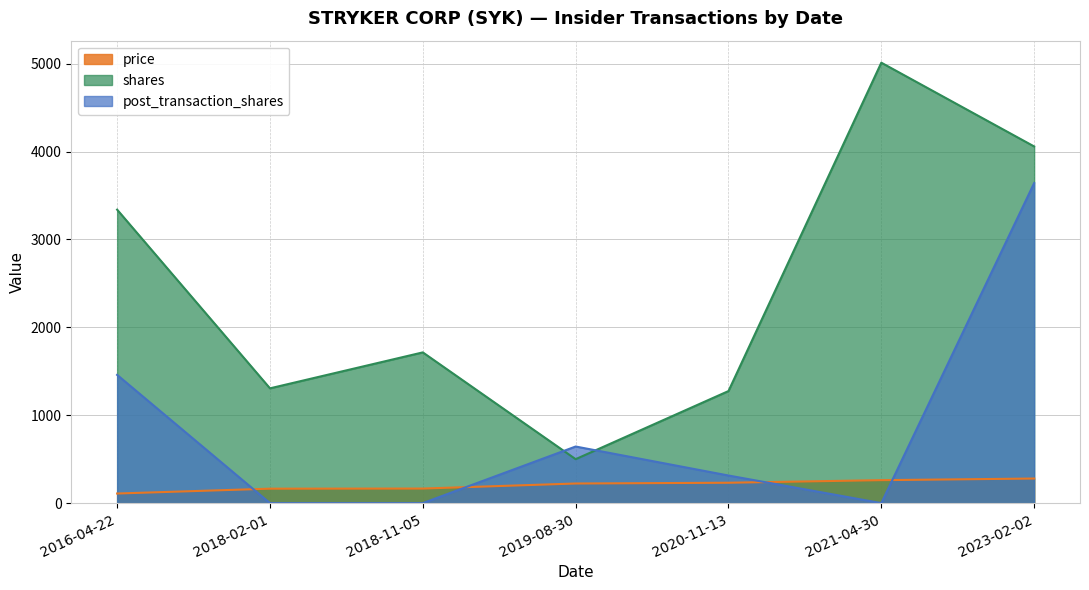

Where does the price series first go above 223?

2019-08-30